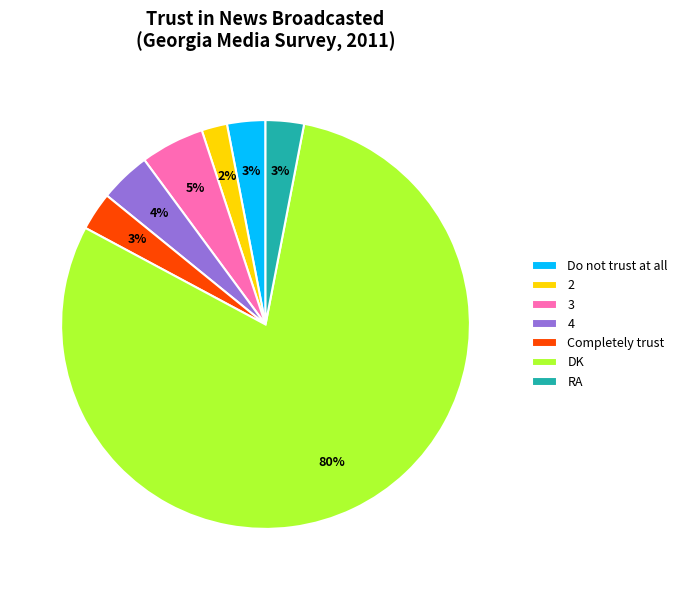

To the nearest percent, what percentage of the pie is RA?

3%